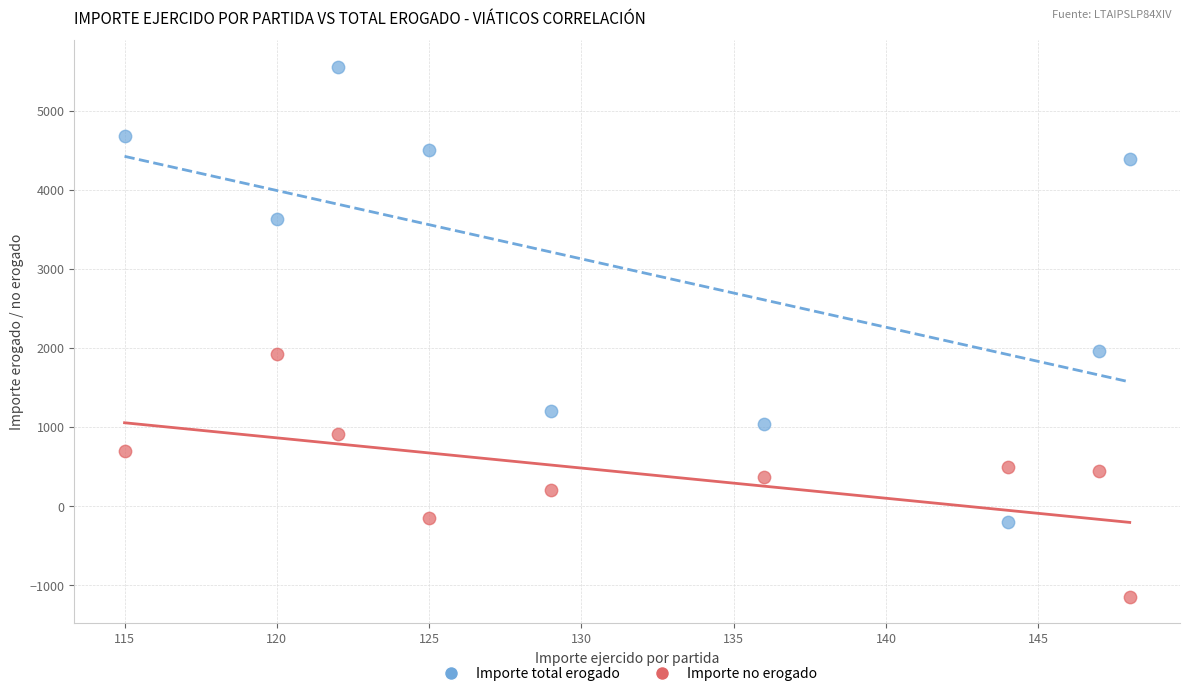

What is the X range (max minus min) for the scatter plot?

33.0